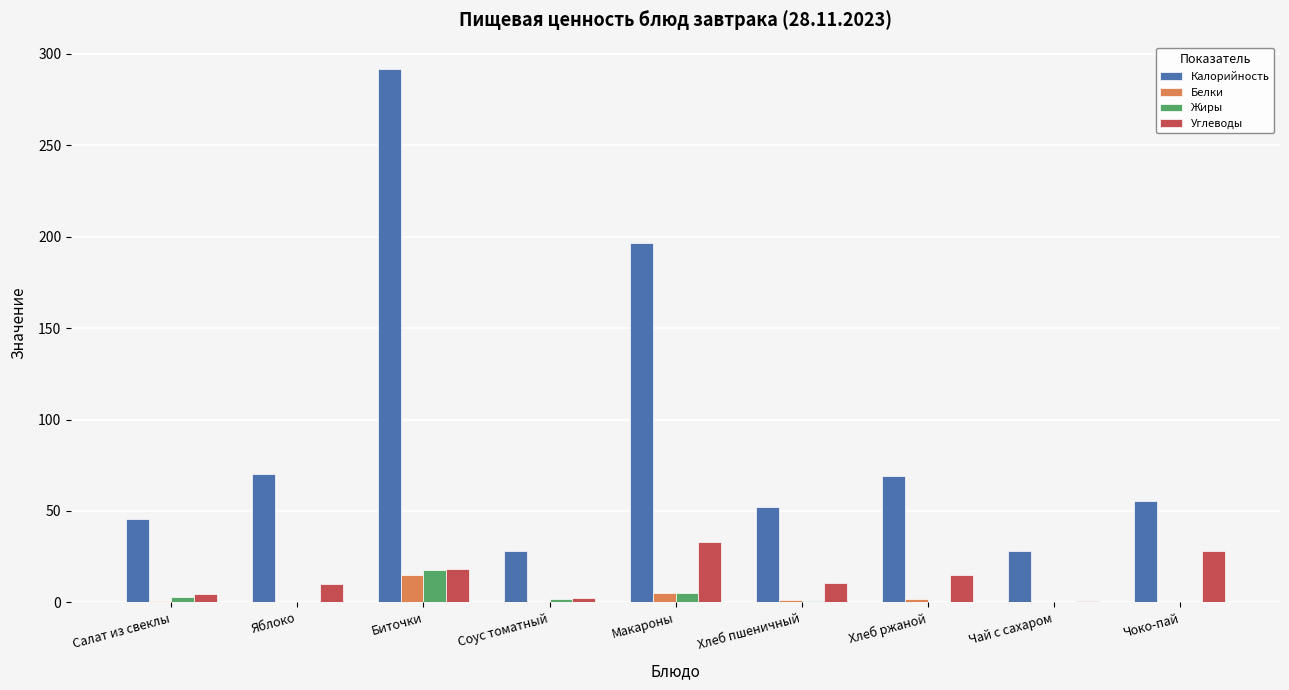

The value of Углеводы at Яблоко is 9.8. True or false?

True